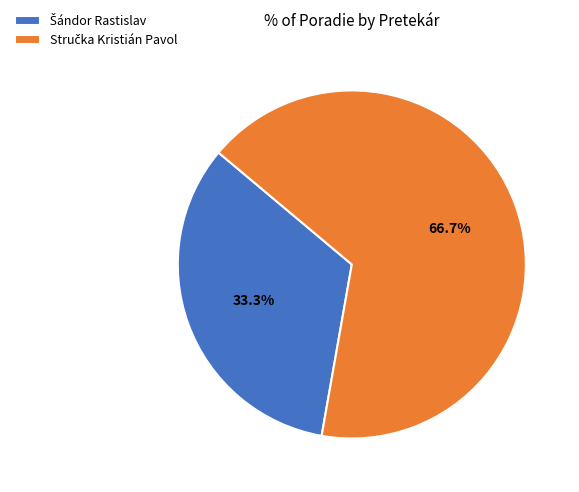

Does any single category account for the majority?

Yes